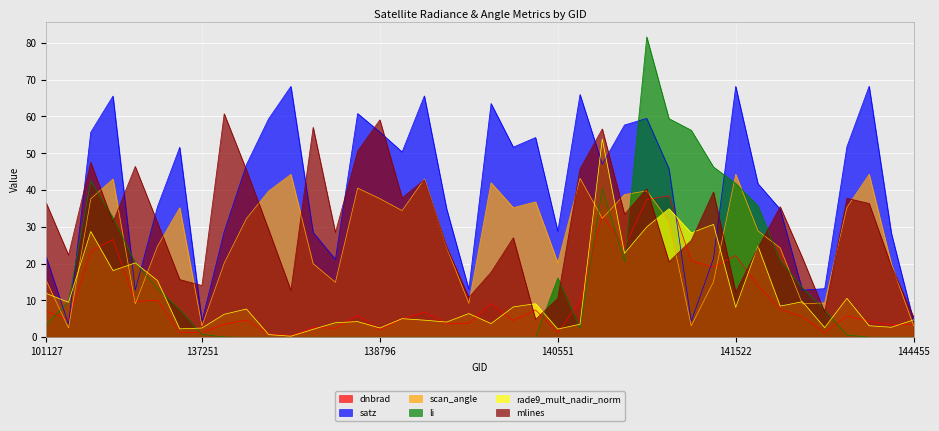

What is the total value across all series at 140920?

288.7